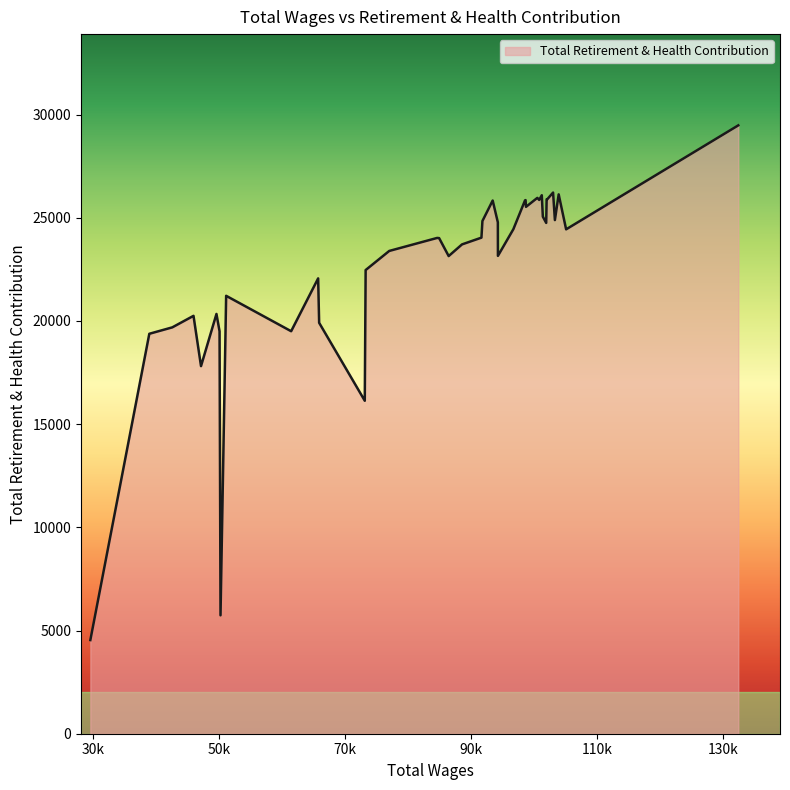

What is the greatest value displayed?

29479